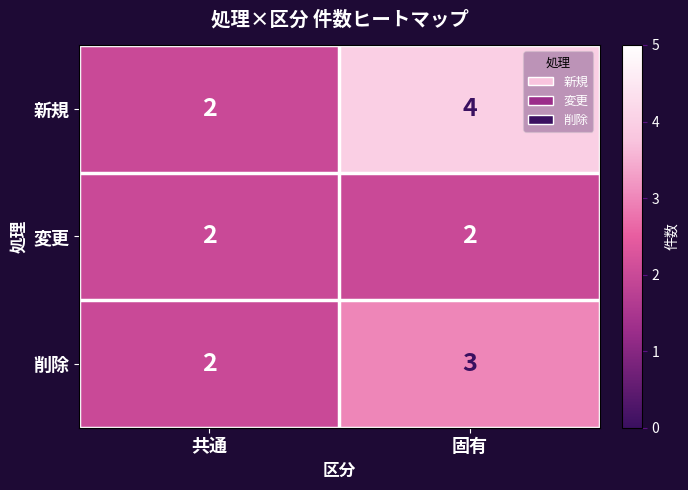

What is the sum of all 削除 values?

5